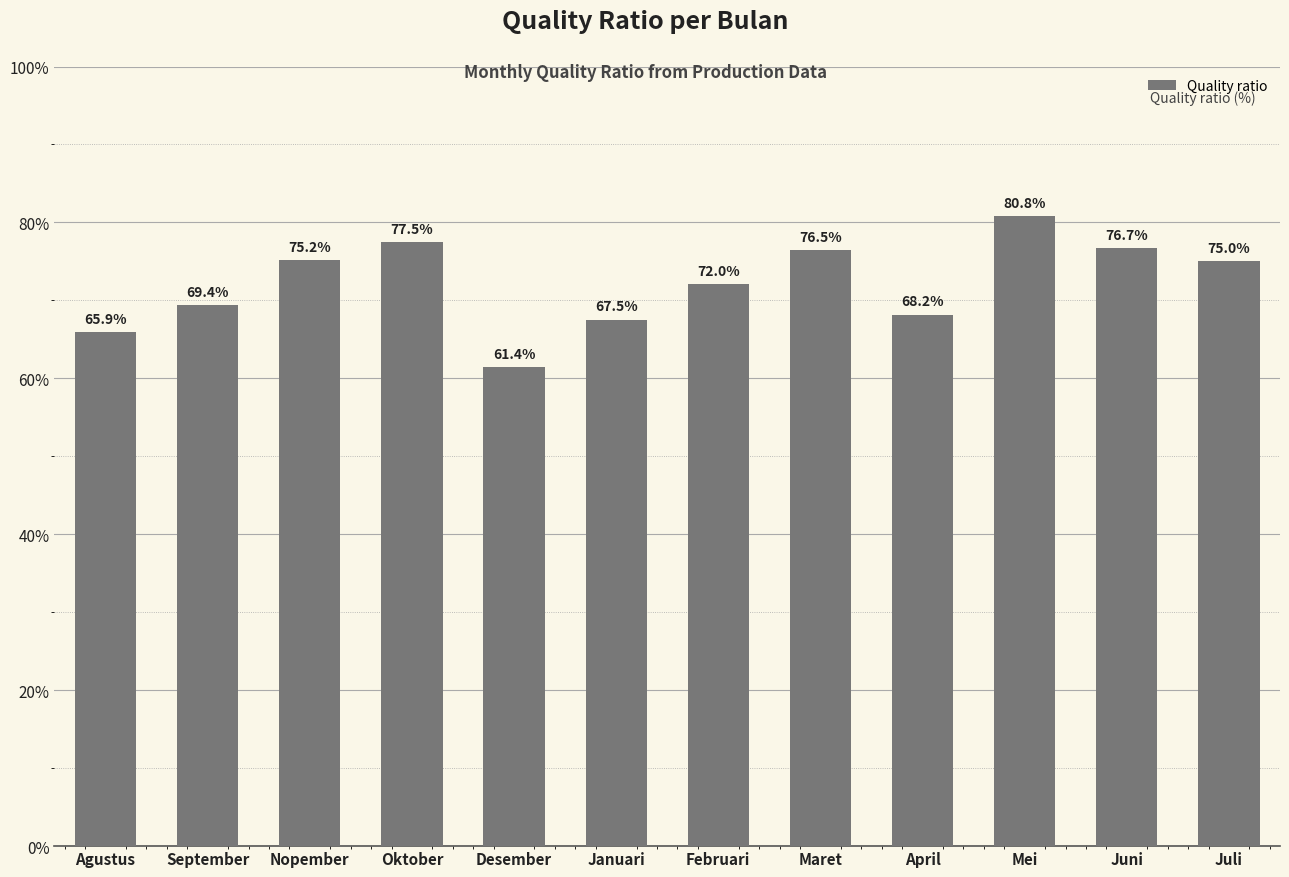

What is the smallest value displayed?

61.4